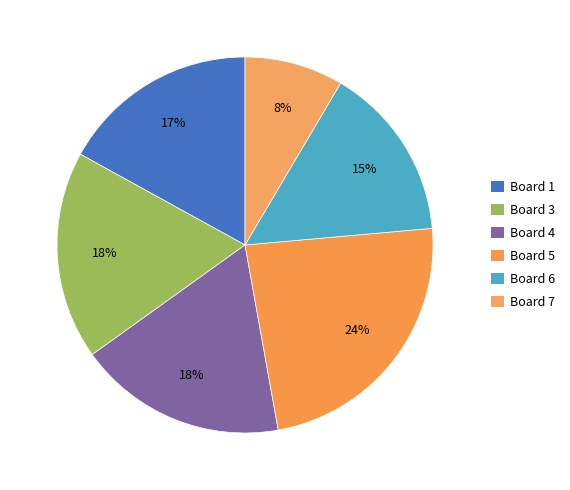

What percentage is NOT represented by Board 3?

82.1%